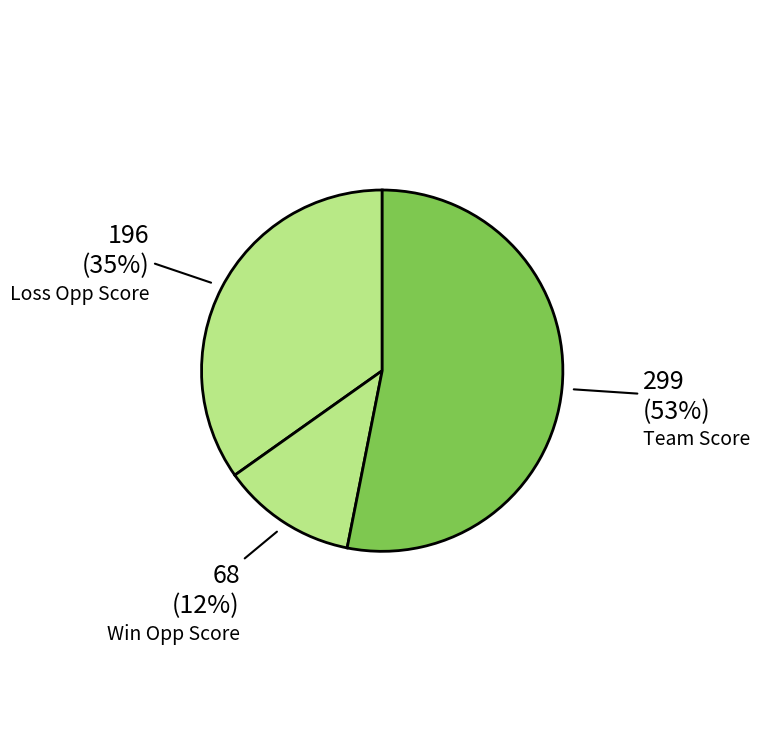

How many slices are in this pie chart?

3